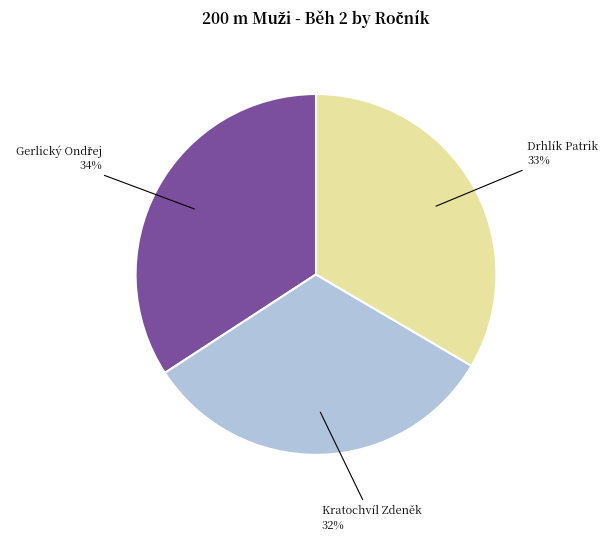

Approximately how many times larger is the value at Drhlík Patrik compared to Kratochvíl Zdeněk?

1.0